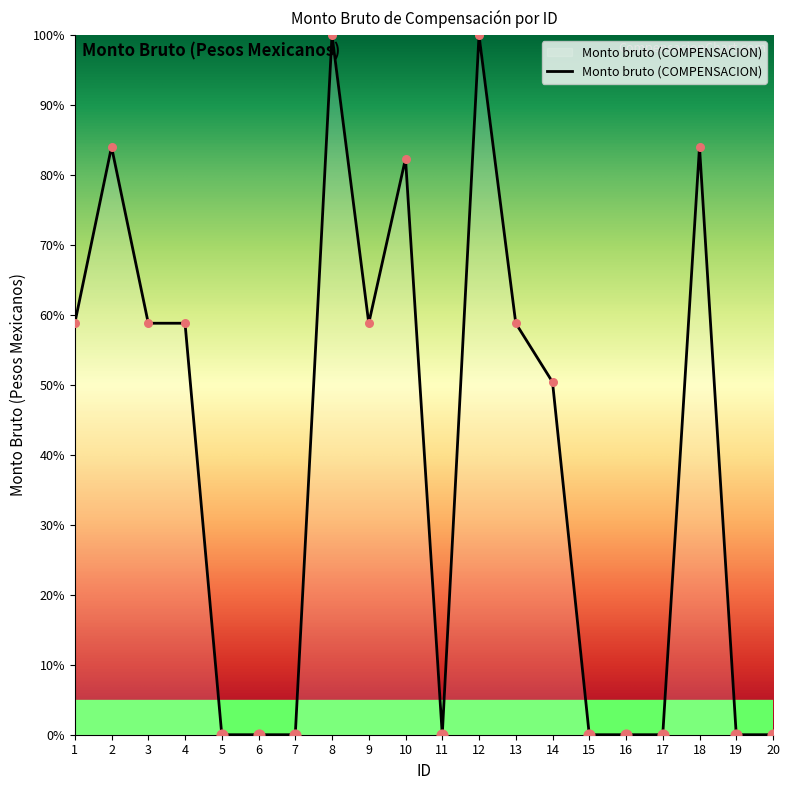

What is the change in value from 5 to 8?

+100.0